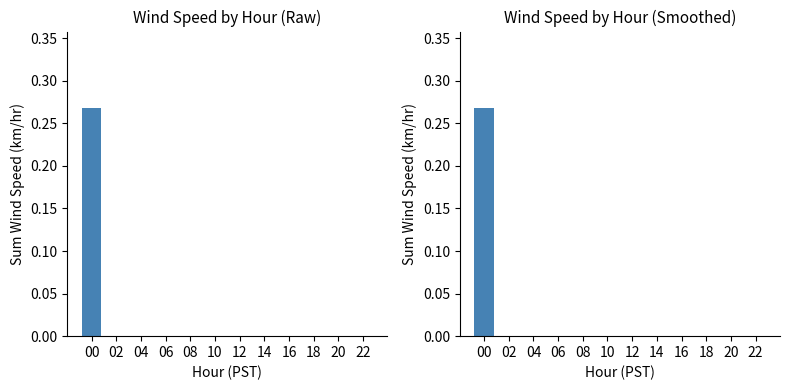

Which has a higher value, 20 or 08?

20